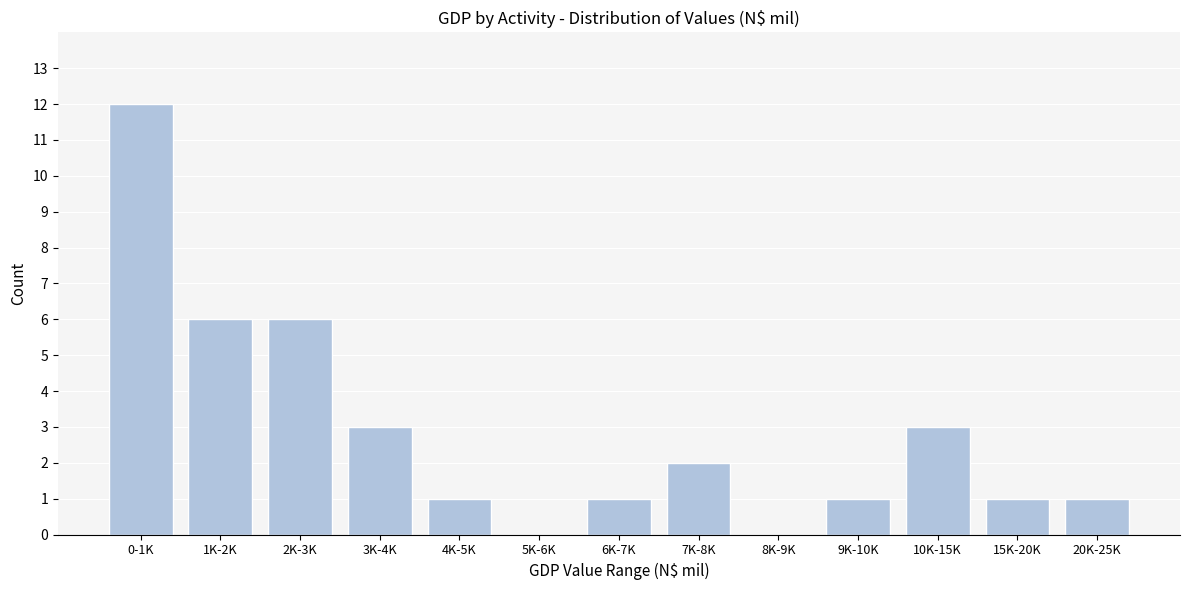

Reading right to left, list all the values displayed in this chart.

20K-25K=1	15K-20K=1	10K-15K=3	9K-10K=1	8K-9K=0	7K-8K=2	6K-7K=1	5K-6K=0	4K-5K=1	3K-4K=3	2K-3K=6	1K-2K=6	0-1K=12